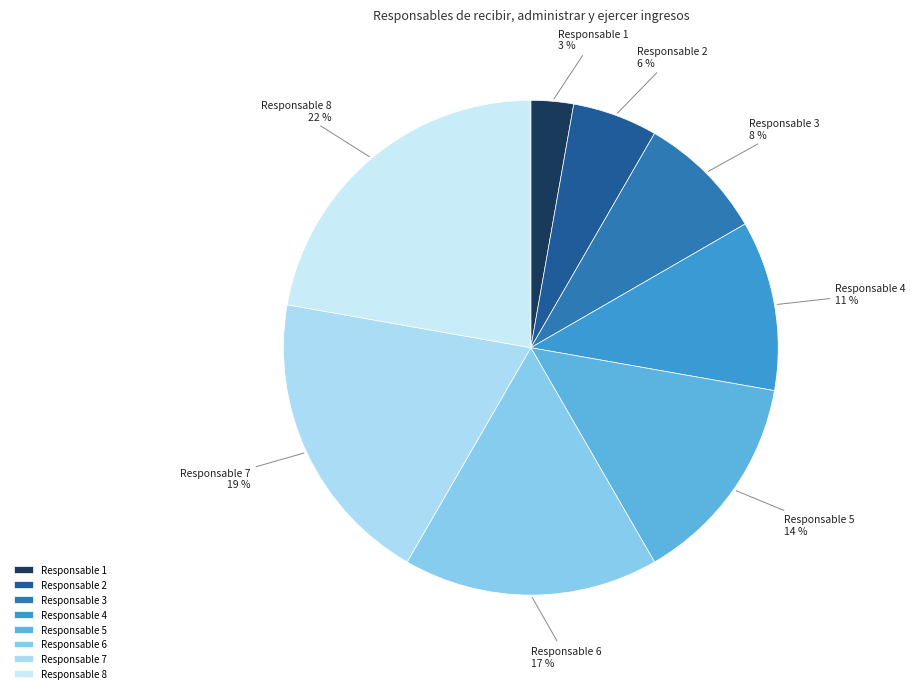

Which has a higher value, Responsable 5 or Responsable 6?

Responsable 6